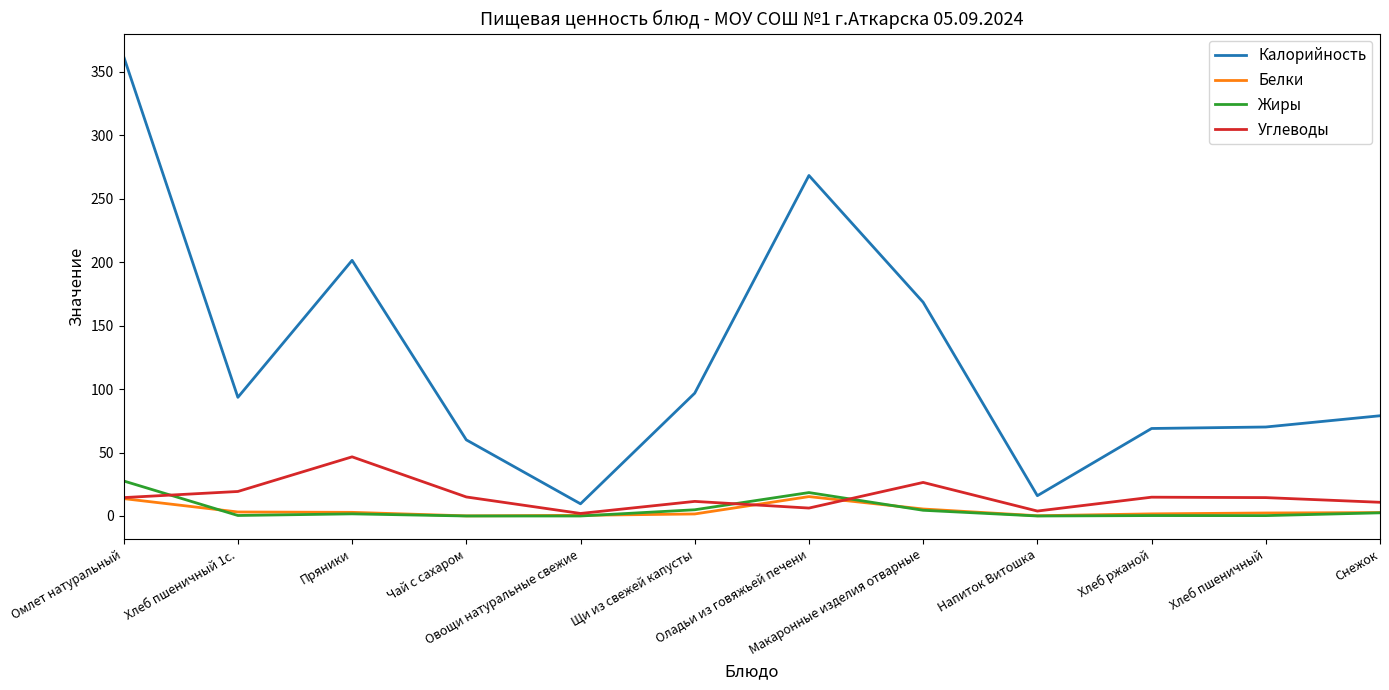

True or false: Белки and Углеводы intersect in this chart.

True